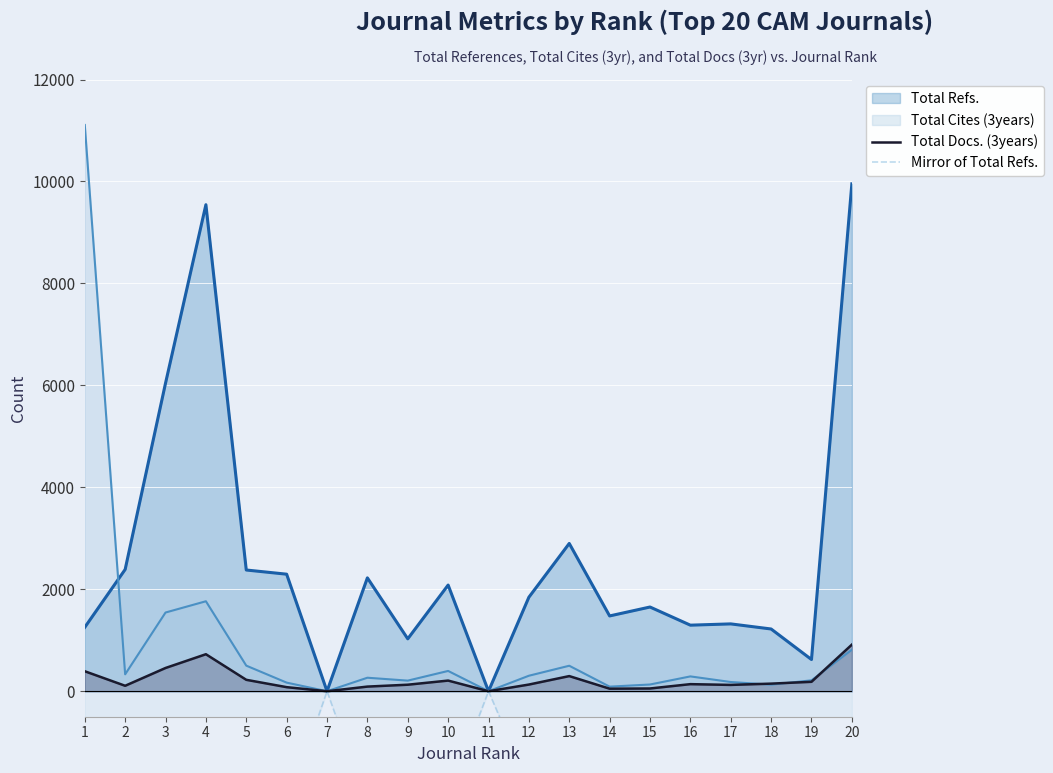

The value of Total Docs. (3years) at 4 is 726. True or false?

True